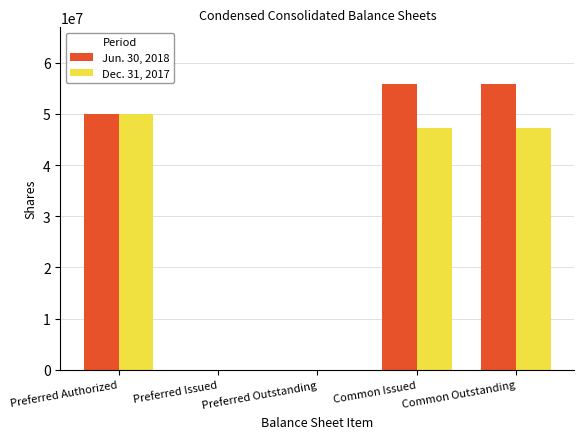

What are all the series names shown in the legend?

Jun. 30, 2018, Dec. 31, 2017